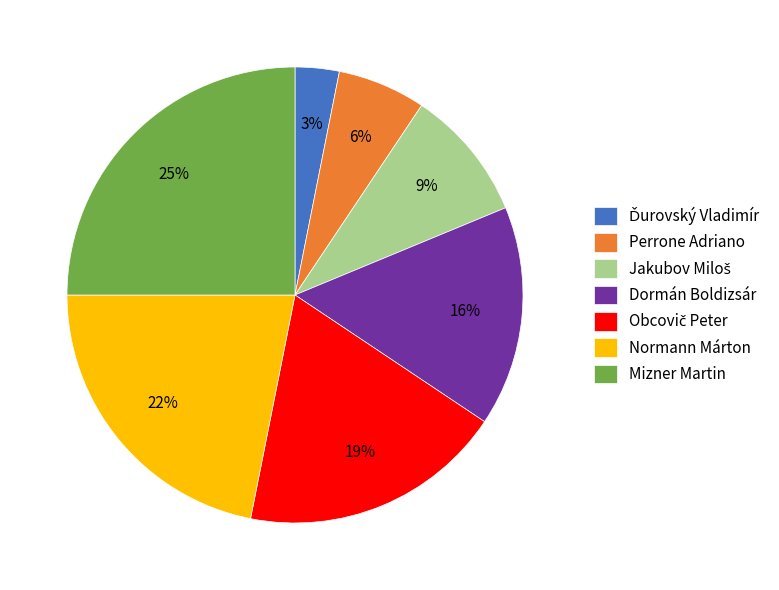

Is there any slice that represents more than half of the pie?

No